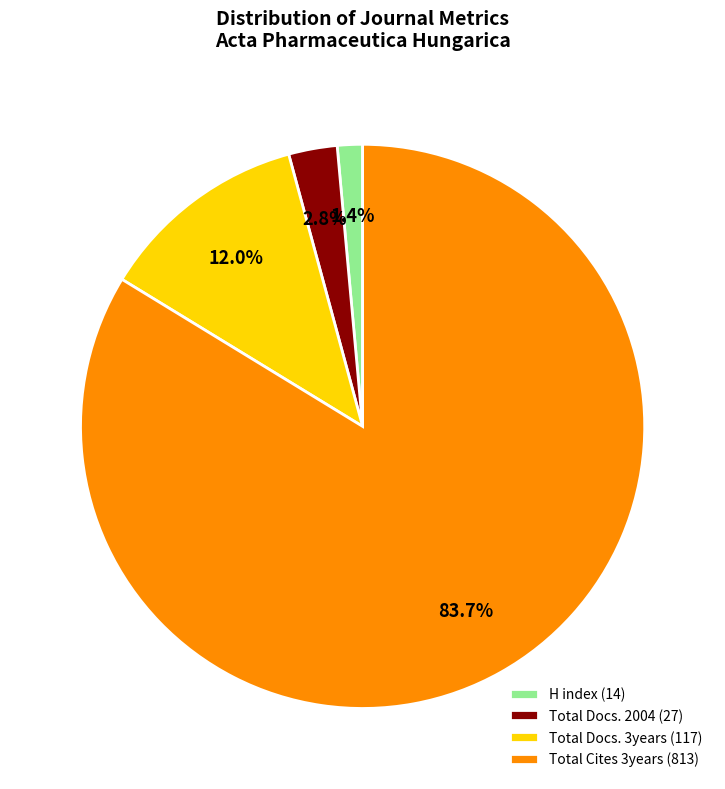

What percentage is NOT represented by Total Docs. 3years (117)?

88.0%